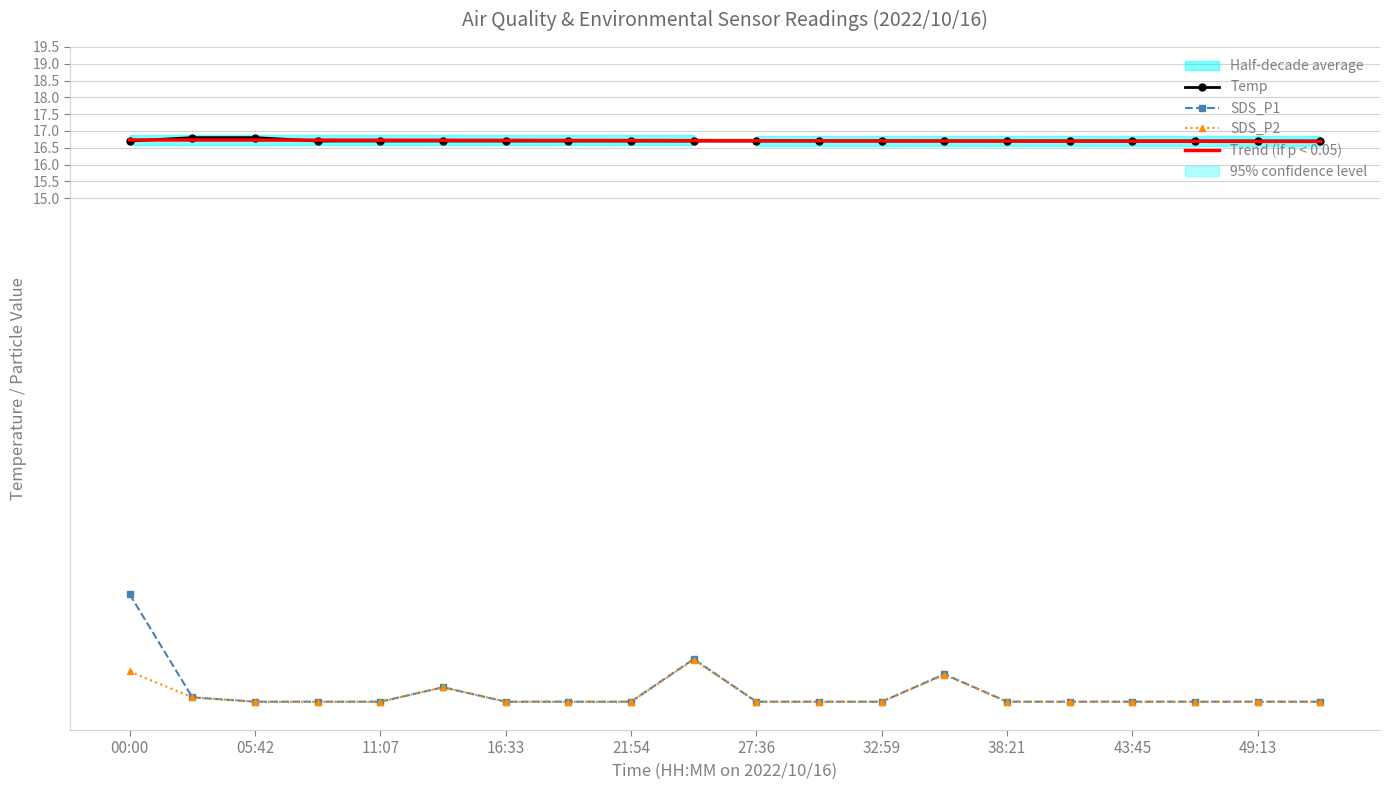

Reading right to left, transcribe all the data shown in this chart.

Temp: 16.7	16.7	16.7	16.7	16.7	16.7	16.7	16.7	16.7	16.7	16.7	16.7	16.7	16.7	16.7	16.7	16.7	16.8	16.8	16.7
SDS_P1: 0.0	0.0	0.0	0.0	0.0	0.0	0.8	0.0	0.0	0.0	1.3	0.0	0.0	0.0	0.4	0.0	0.0	0.0	0.1	3.2
SDS_P2: 0.0	0.0	0.0	0.0	0.0	0.0	0.8	0.0	0.0	0.0	1.2	0.0	0.0	0.0	0.4	0.0	0.0	0.0	0.1	0.9
Trend (if p < 0.05): 16.7	16.7	16.7	16.7	16.7	16.7	16.7	16.7	16.7	16.7	16.7	16.7	16.7	16.7	16.7	16.7	16.7	16.7	16.7	16.7